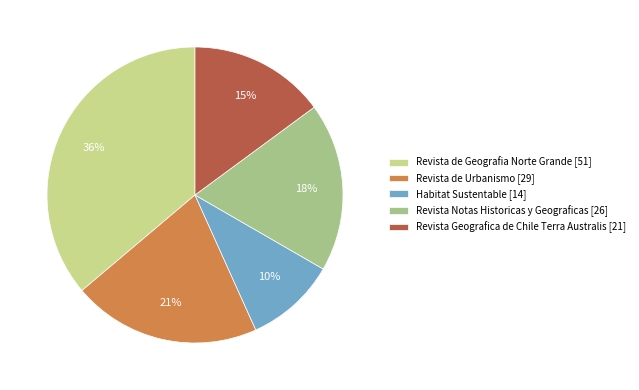

Between Revista de Geografia Norte Grande [51] and Habitat Sustentable [14], which is larger?

Revista de Geografia Norte Grande [51]